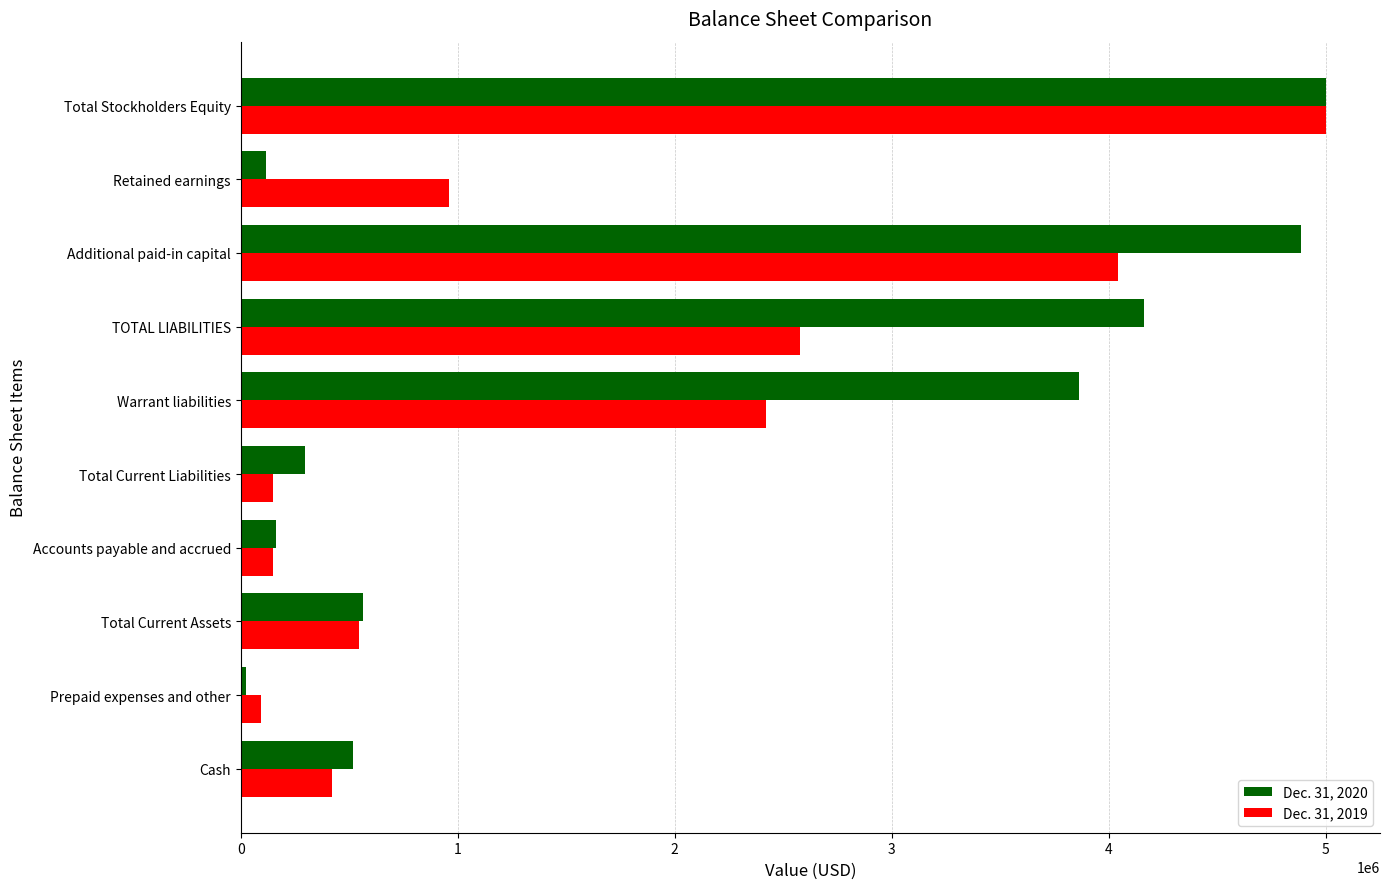

List the series in order of their peak value, highest first.

Dec. 31, 2020, Dec. 31, 2019